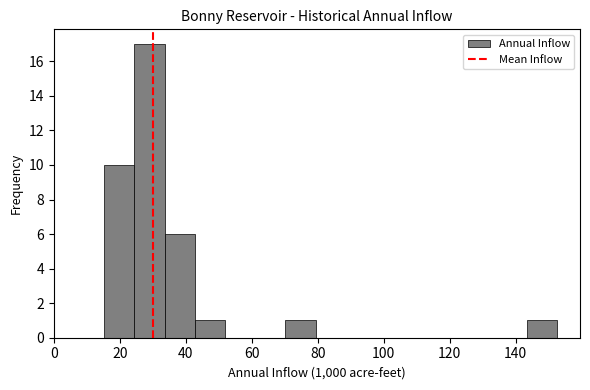

What is the height of the bar covering 144 to 152 on the x-axis? Neither the bar edges nor the heights are printed on the chart, so give them approximately, as read against the axes.

1